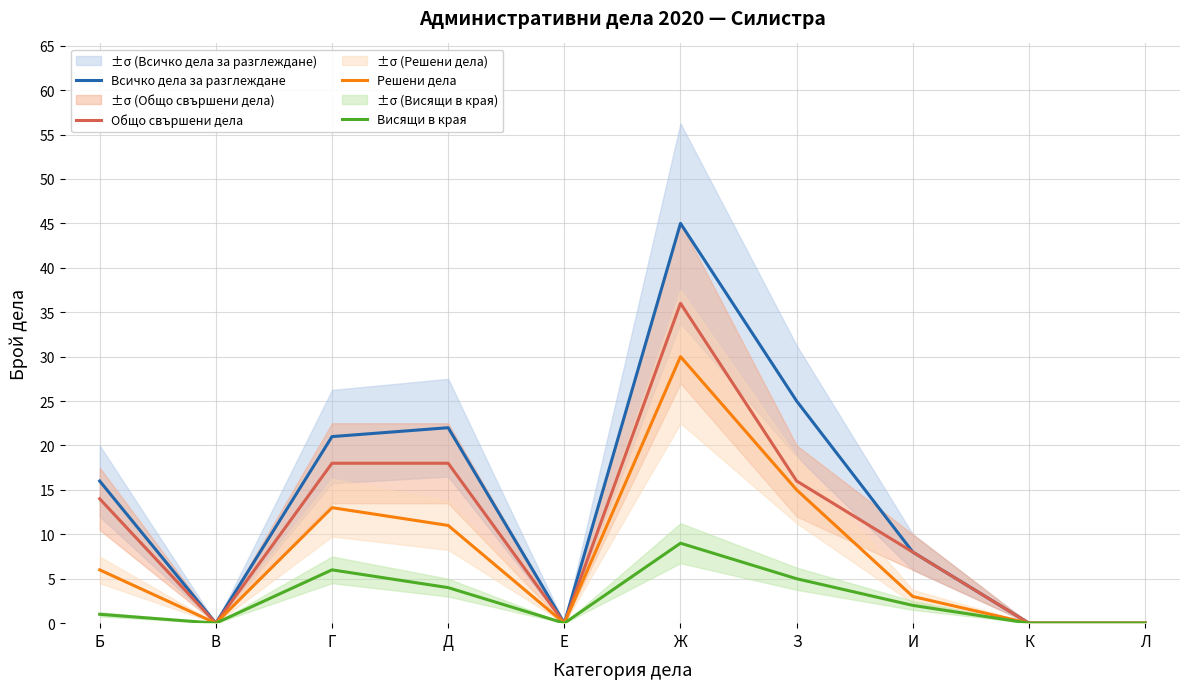

How many data points in Общо свършени дела are above 14?

4